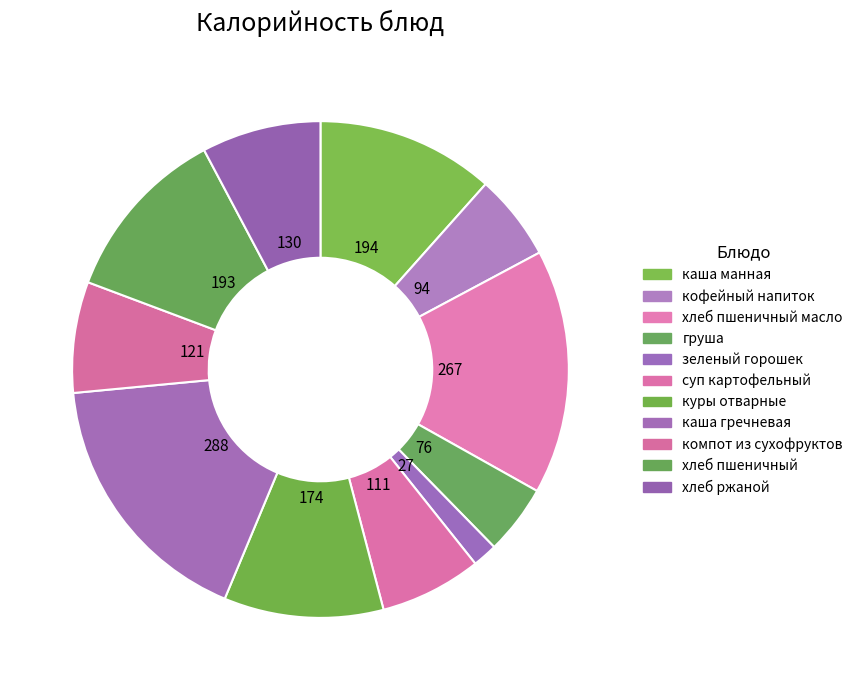

How many slices are in this pie chart?

11